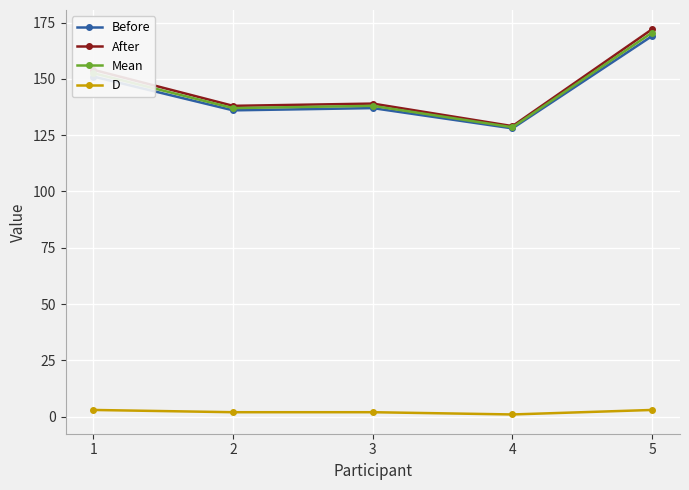

Between 1 and 4, which series saw the biggest shift?

After